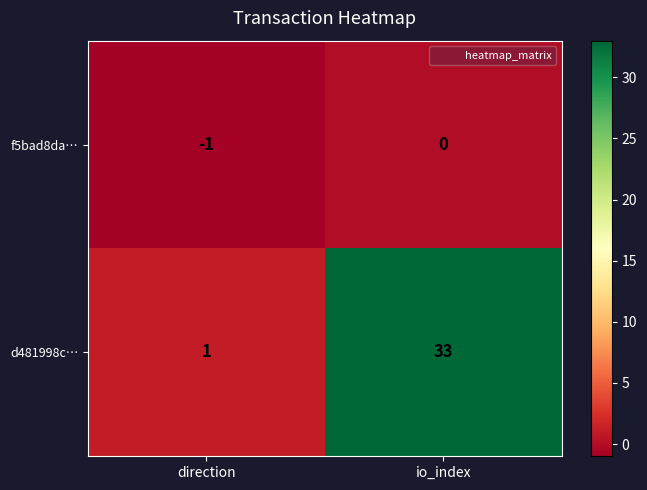

The f5bad8da… series shows -2 at direction. True or false?

False